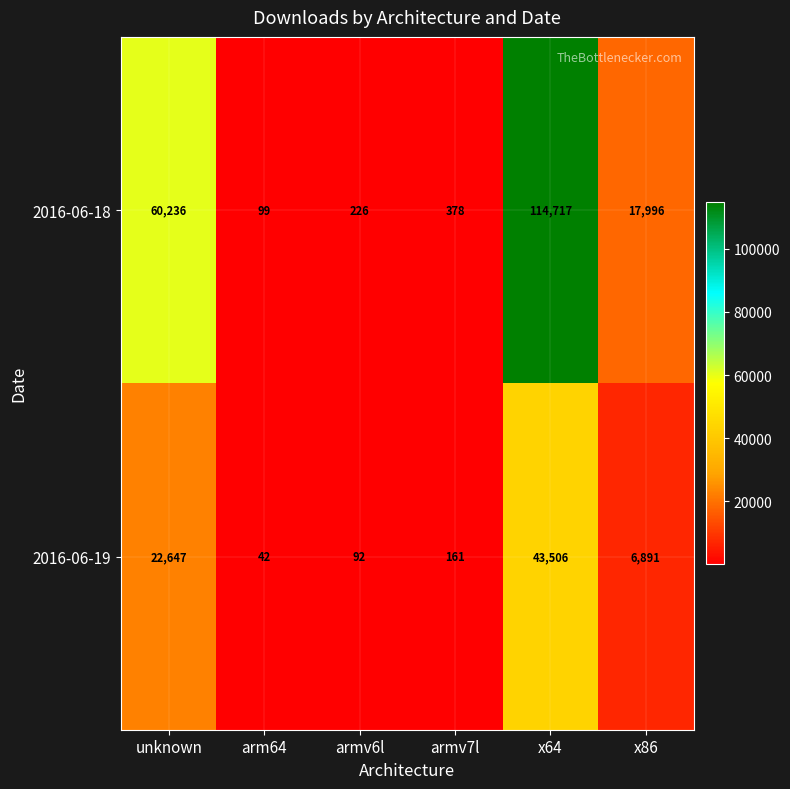

List the series in order of their overall mean, lowest first.

2016-06-19, 2016-06-18